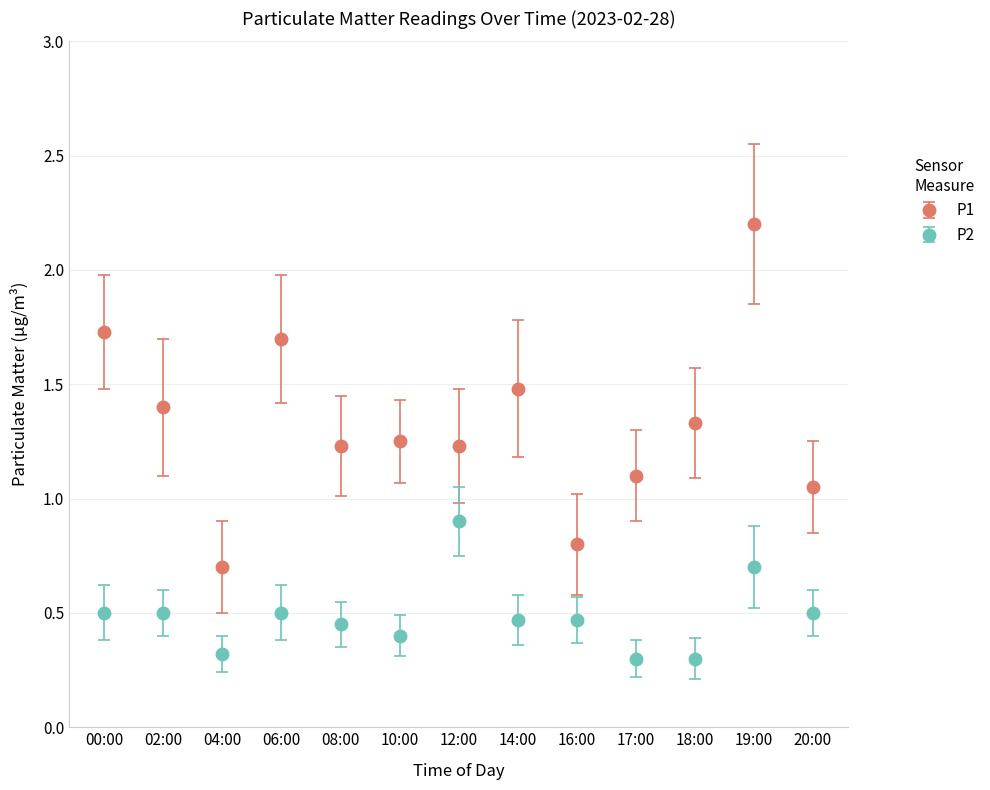

The value of P2 at 10:00 is 0.4. True or false?

True